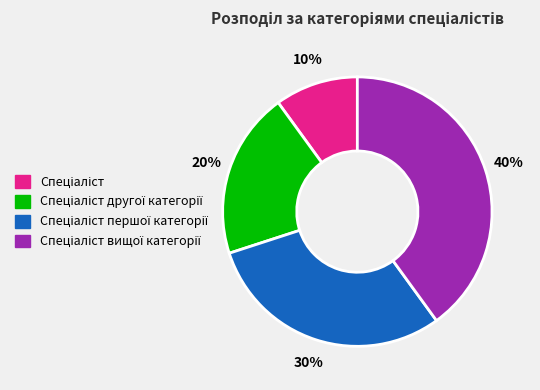

Is there a majority slice in this chart?

No